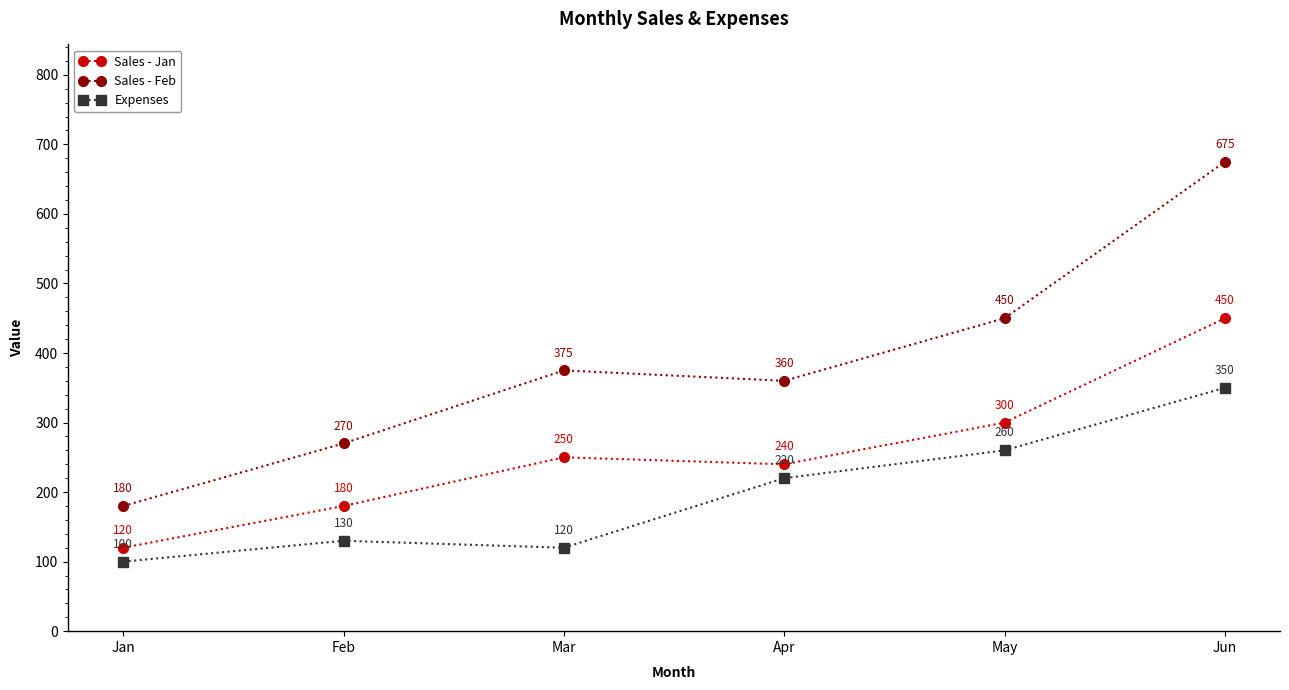

What is the difference between the maximum and minimum values in the Expenses series?

250